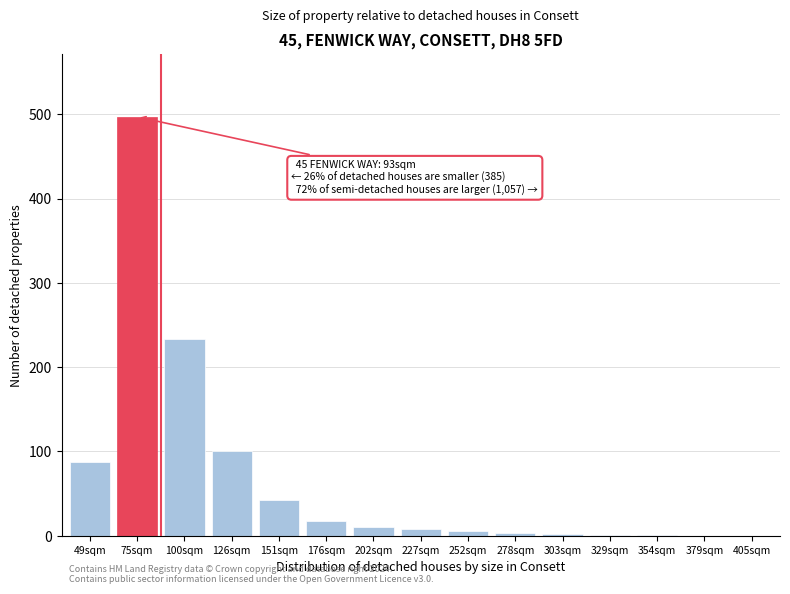

What is the greatest value displayed?

497